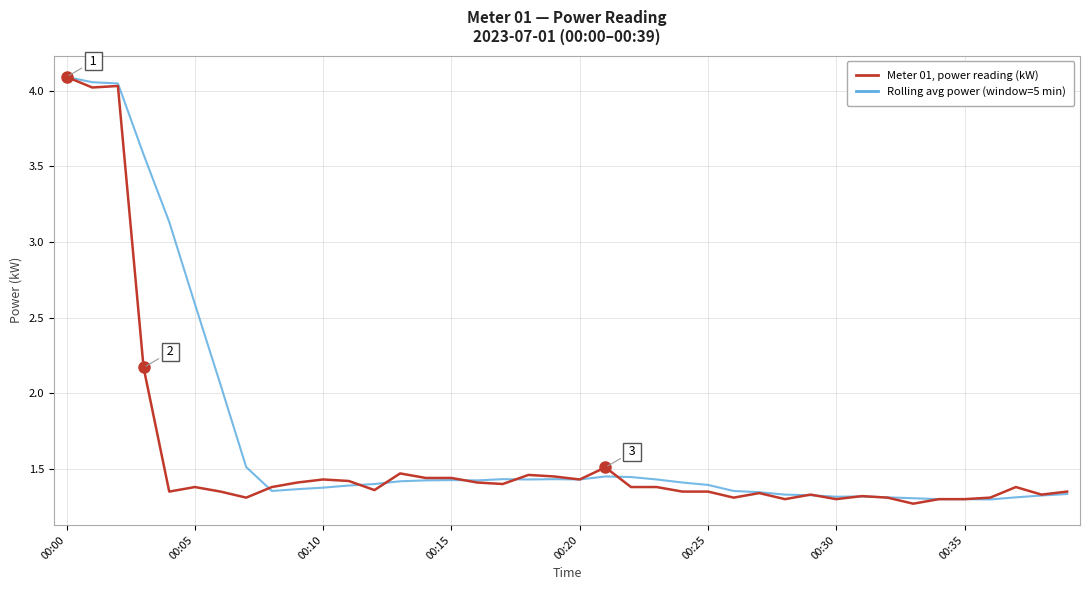

Which series has the largest total across all categories?

Rolling avg power (window=5 min)